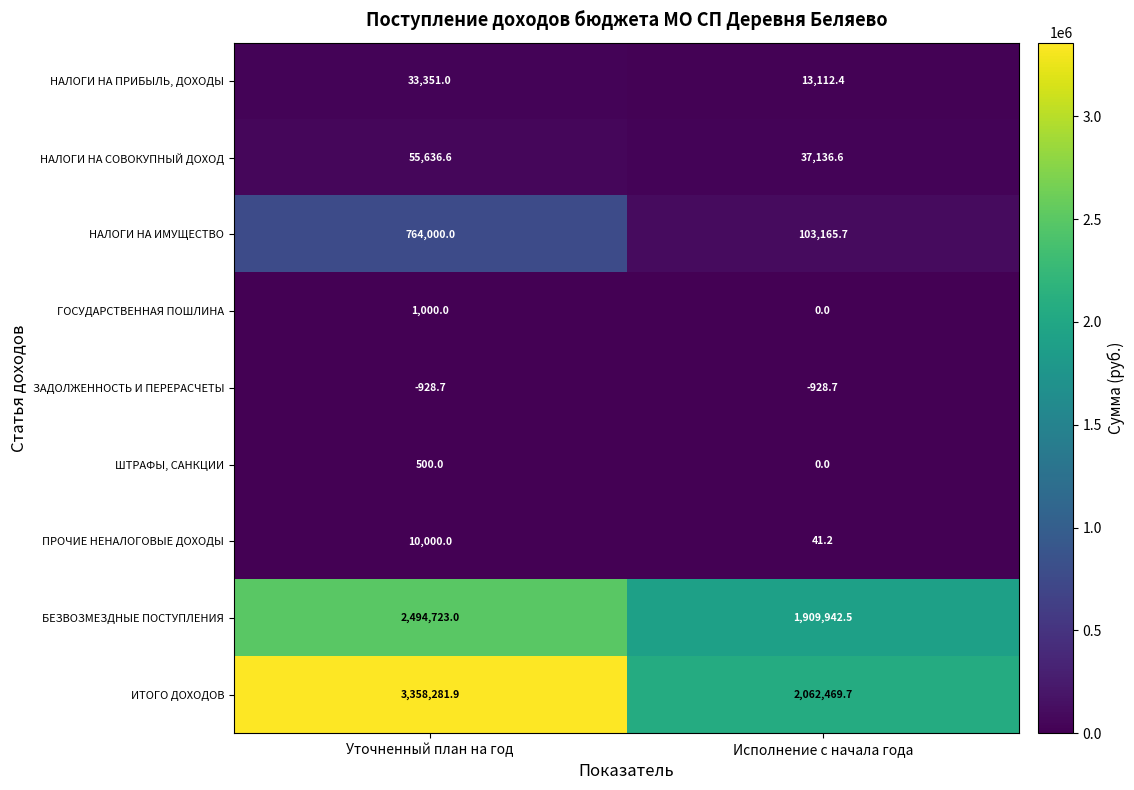

What is the smallest value displayed?

-928.7